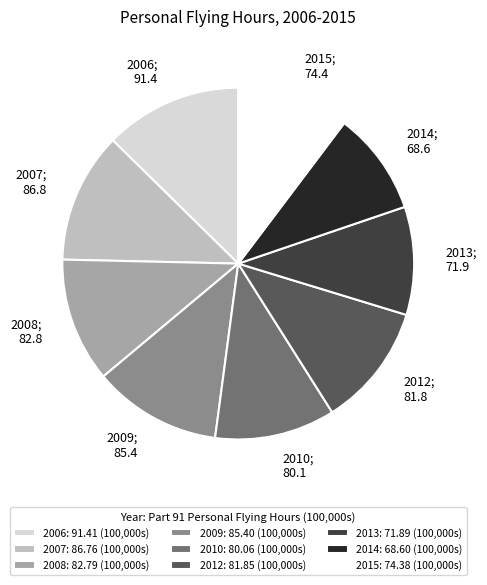

Is it true that 2014 is 9% of the pie?

True